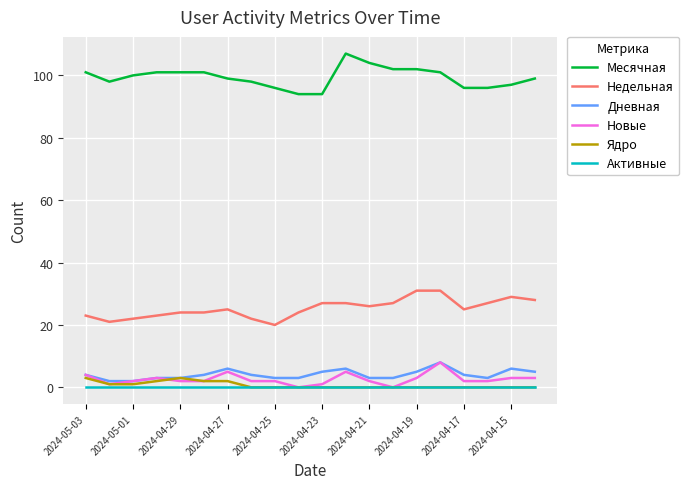

What is the maximum value for Месячная?

107